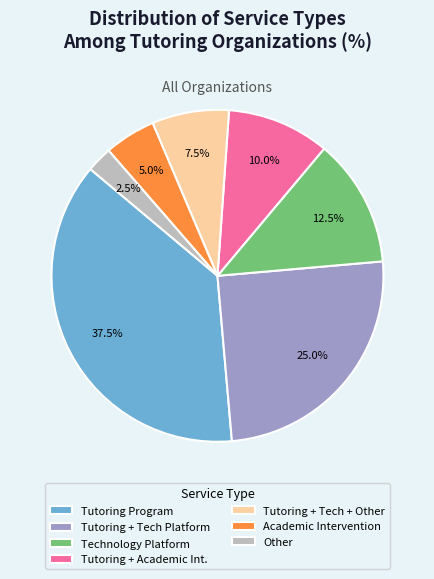

Combined, what portion of the pie is Tutoring + Tech + Other and Other?

10.0%